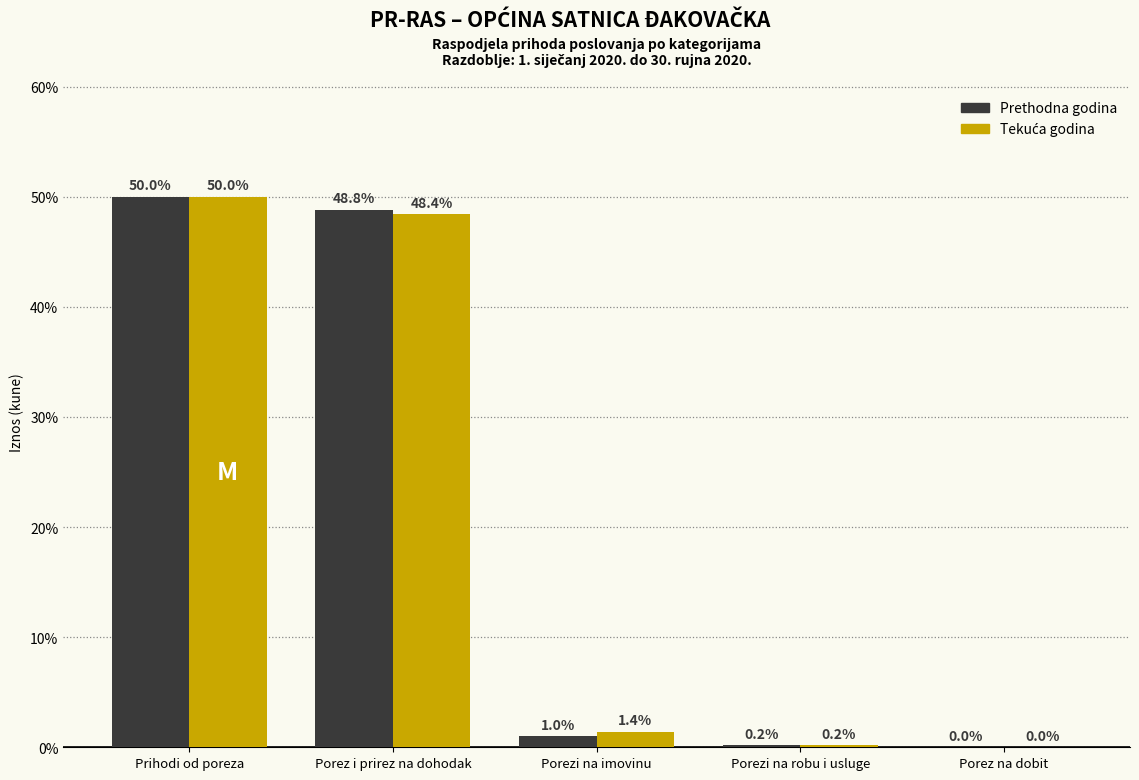

Which label corresponds to the largest value in the chart?

Prihodi od poreza